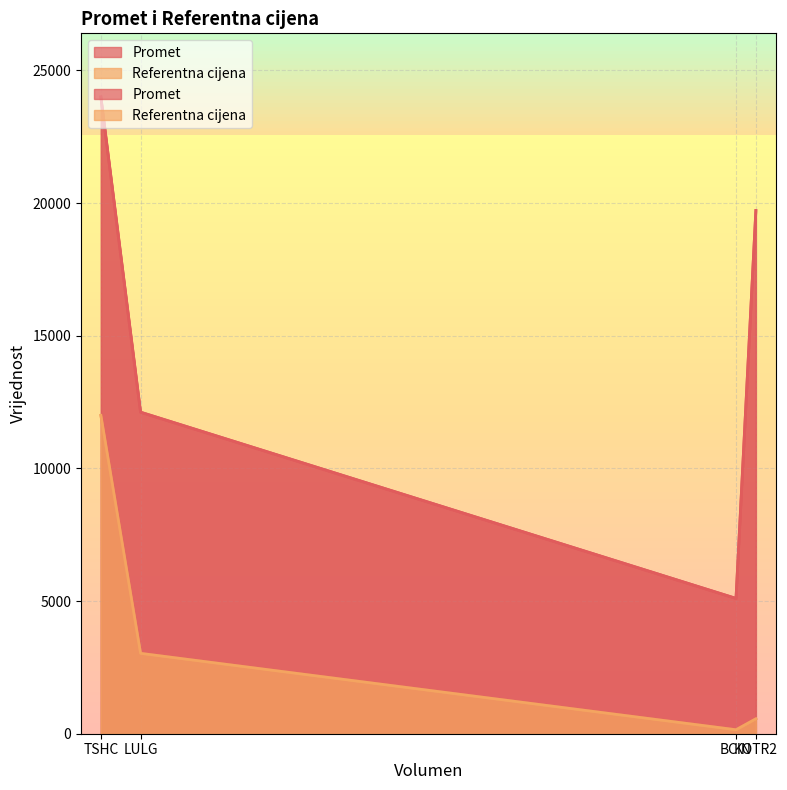

At TSHC, list the series in order from largest to smallest.

Promet, Referentna cijena